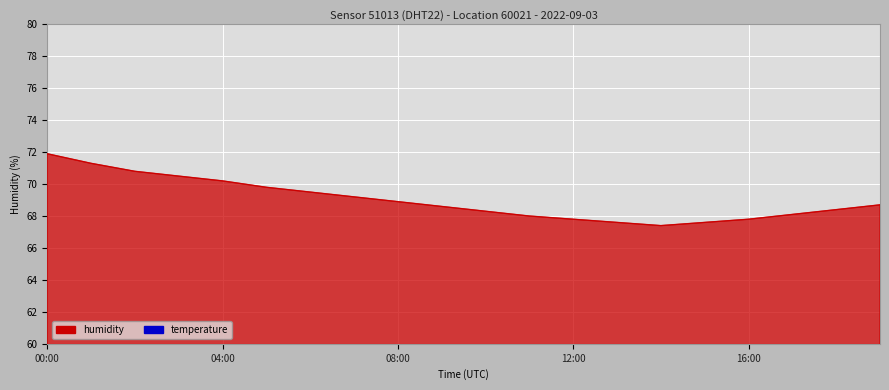

What is the label of the 2nd point from the right?

18:00